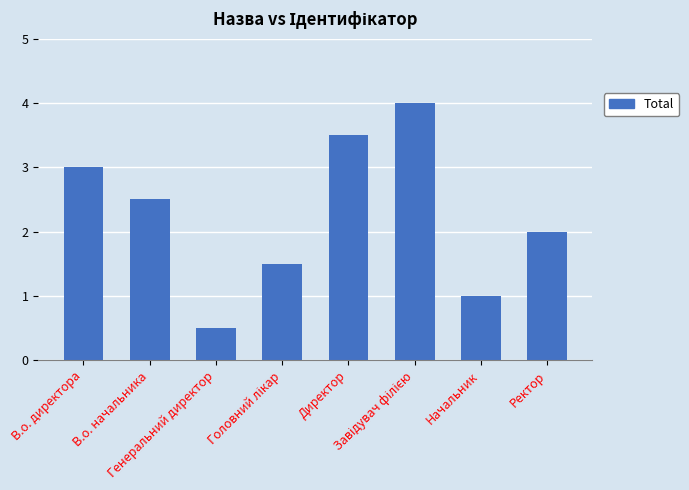

Which has a higher value, Ректор or Головний лікар?

Ректор